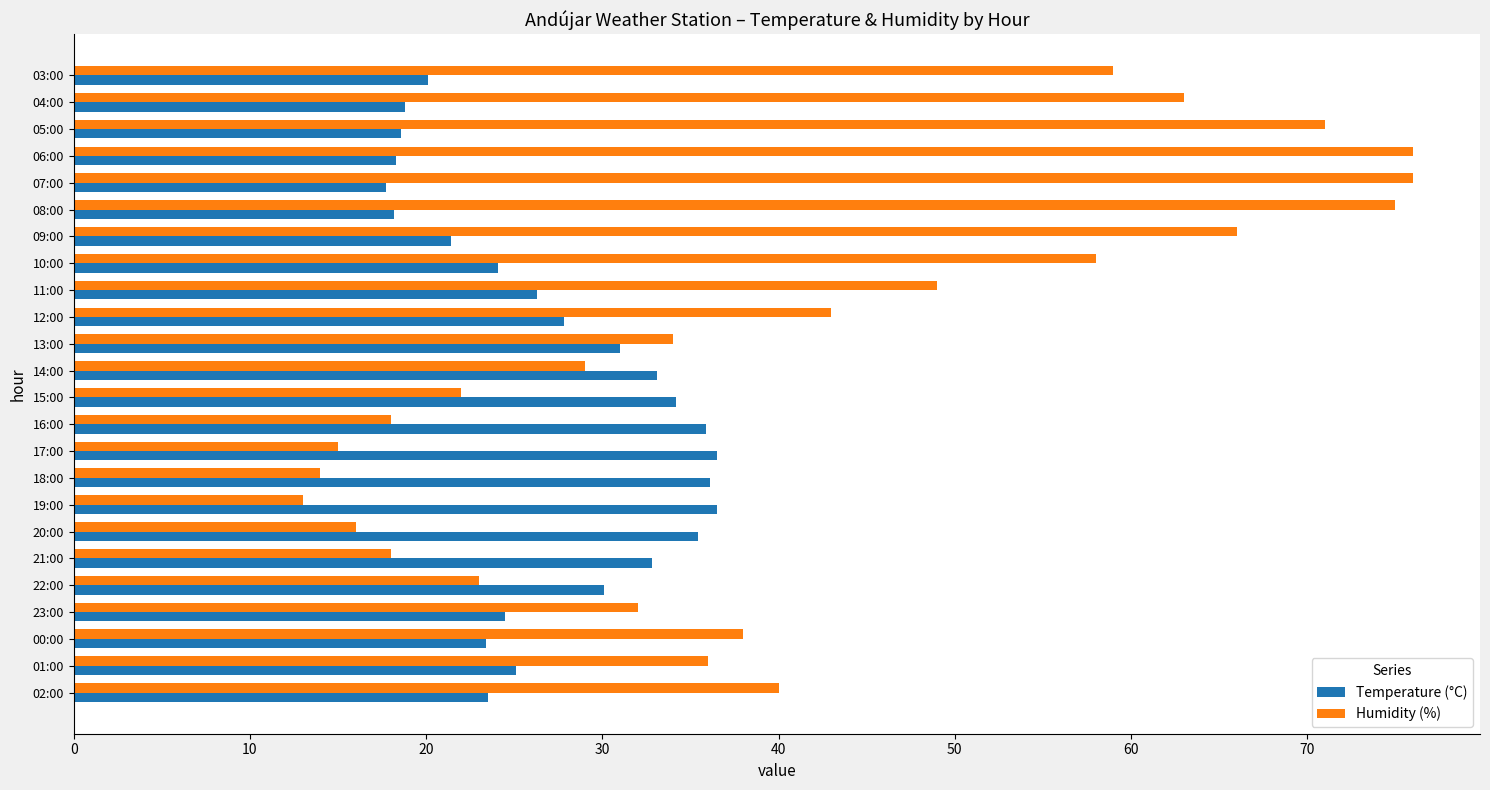

What is the sum of all Temperature (°C) values?

649.4